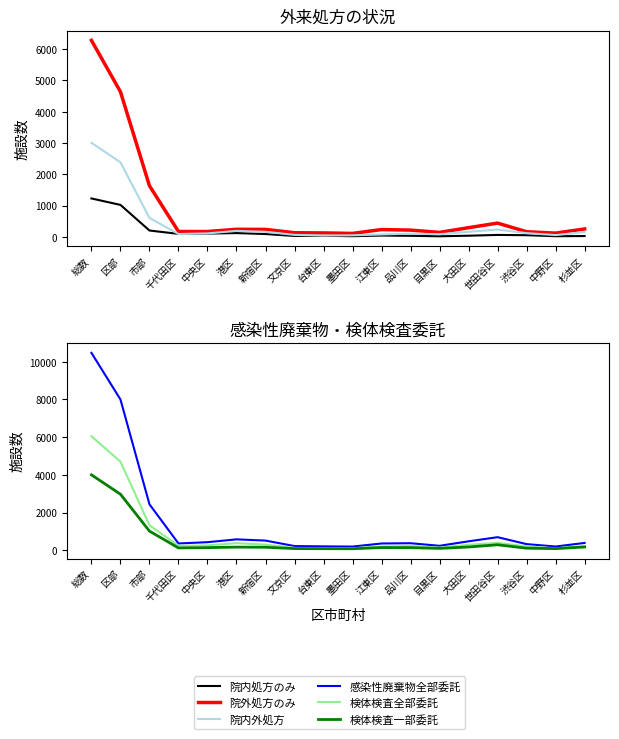

At which category is the sum across all series the highest?

総数